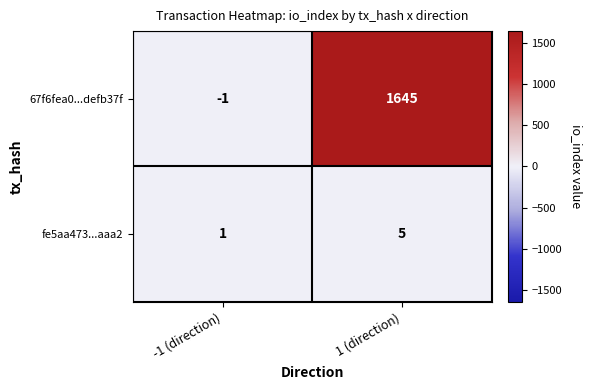

List the series in order of their peak value, lowest first.

fe5aa473...aaa2, 67f6fea0...defb37f